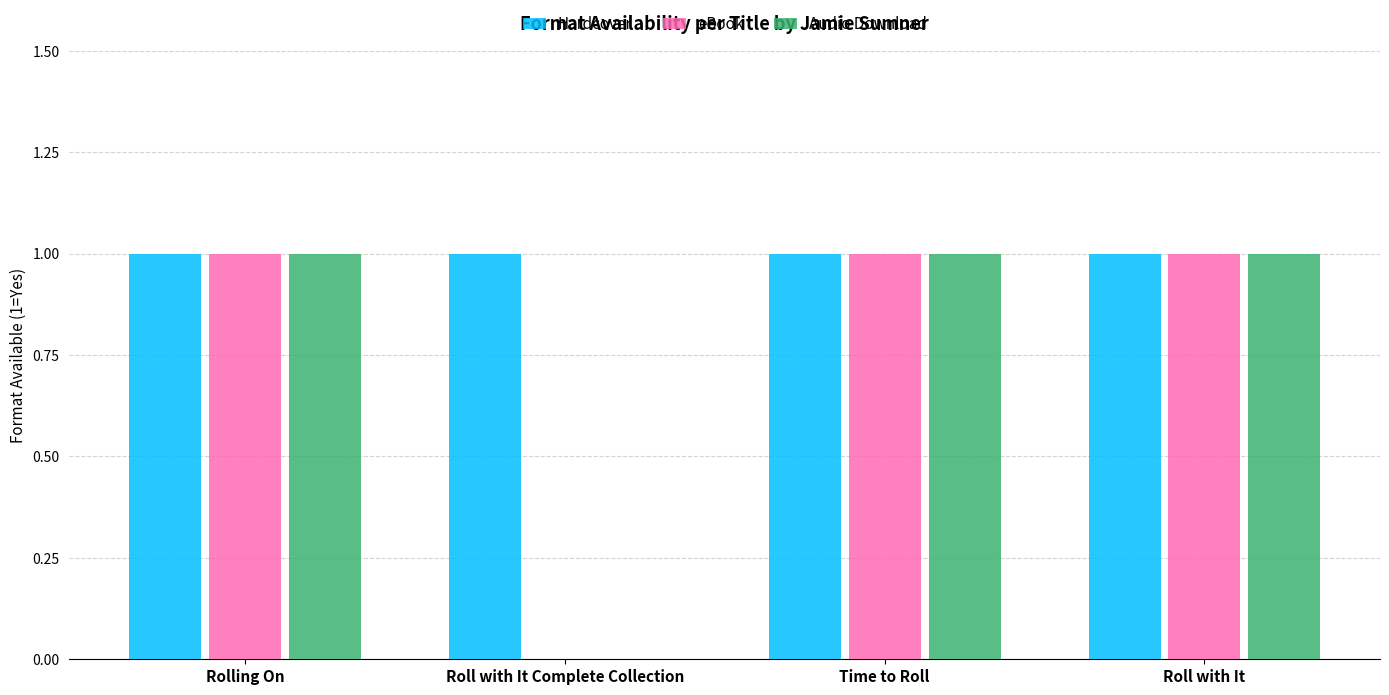

What is the total value across all series at Rolling On?

3